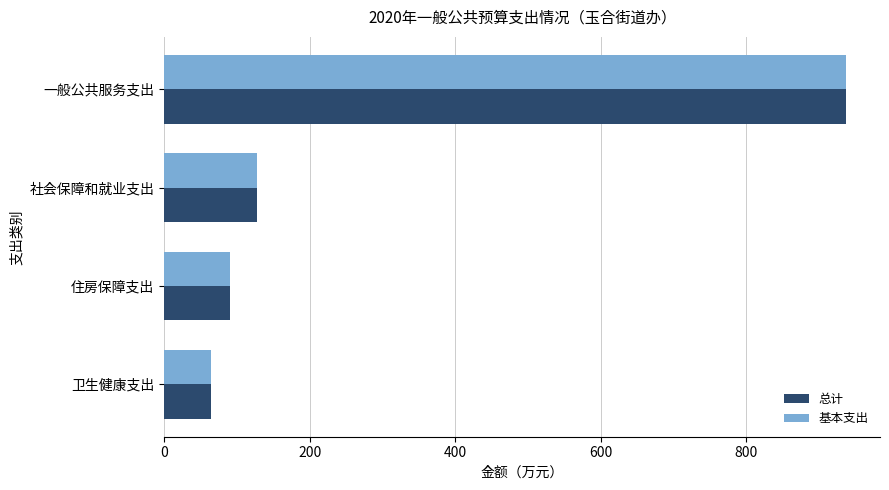

At how many categories does at least one series exceed 299?

1